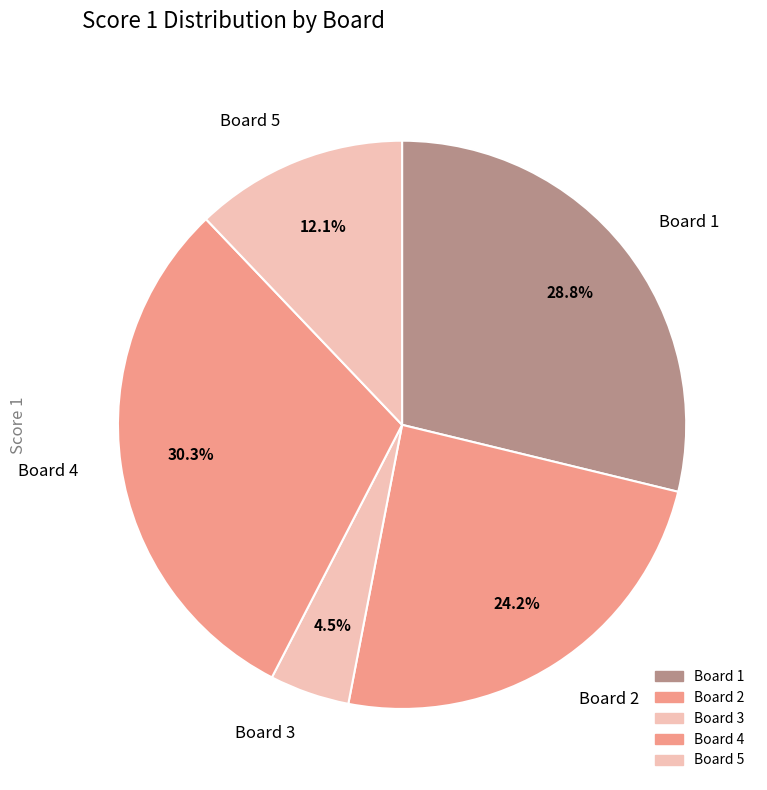

Is the sum of Board 2 and Board 3 greater than half?

No